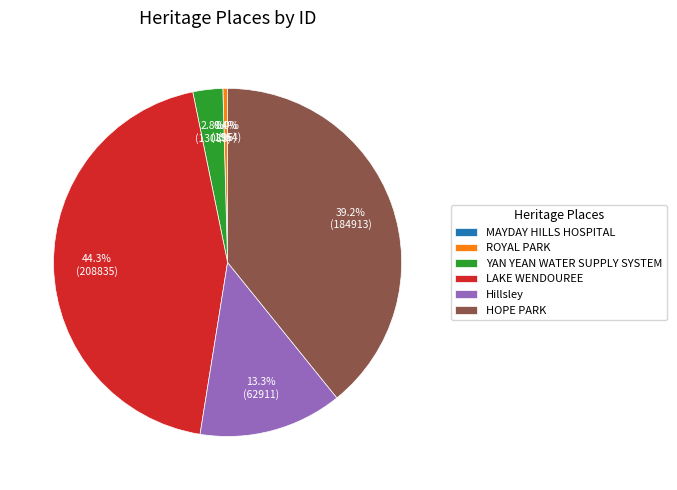

Approximately how many times larger is the value at Hillsley compared to ROYAL PARK?

32.2